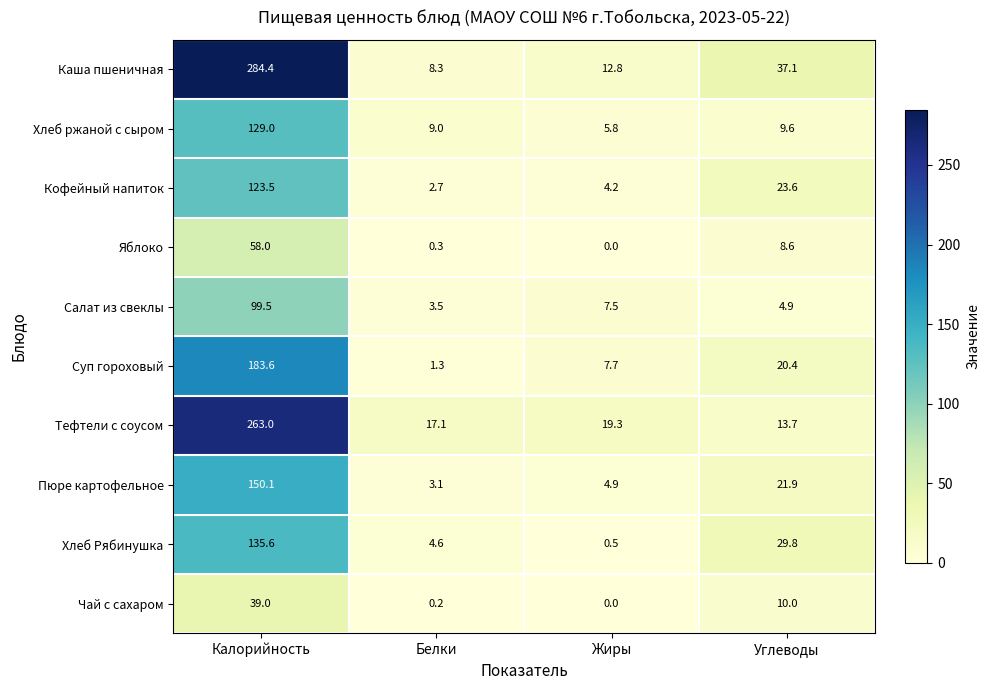

Rank the series by their maximum value, from lowest to highest.

Чай с сахаром, Яблоко, Салат из свеклы, Кофейный напиток, Хлеб ржаной с сыром, Хлеб Рябинушка, Пюре картофельное, Суп гороховый, Тефтели с соусом, Каша пшеничная